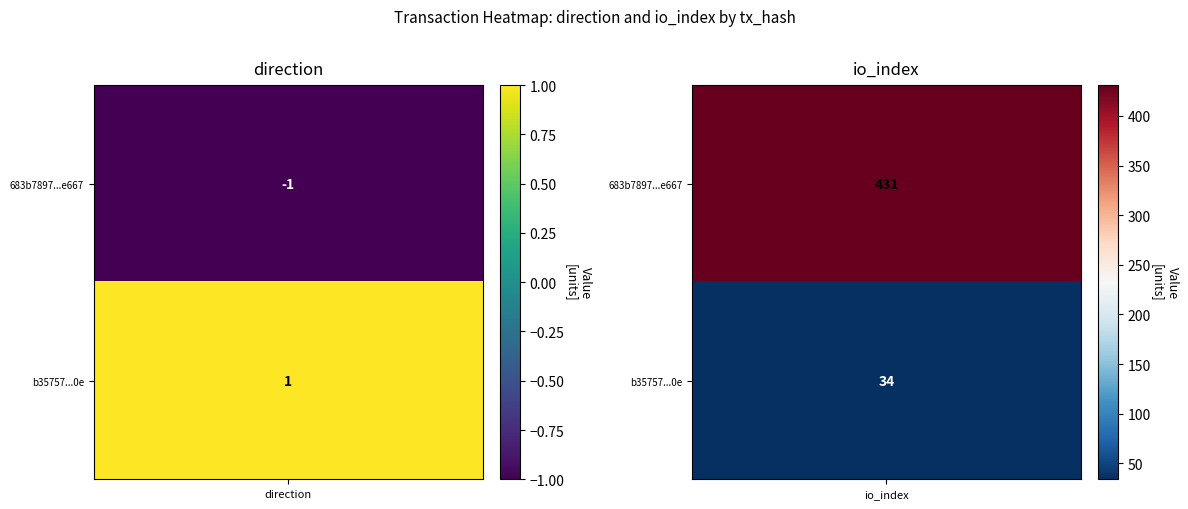

Between 0 and 1, which series saw the biggest shift?

683b7897bd50926e129077609b684374ac2e667